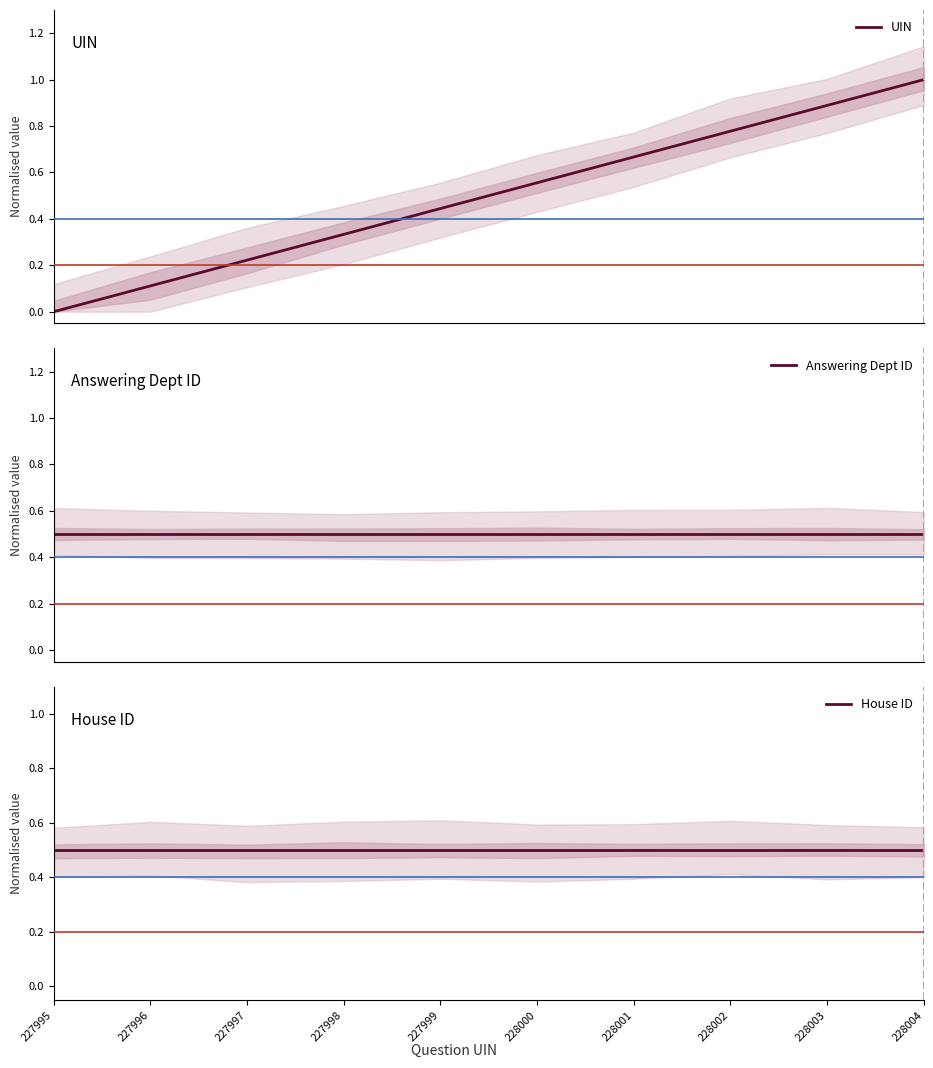

What is the difference between the second highest and minimum values in the UIN series?

0.9